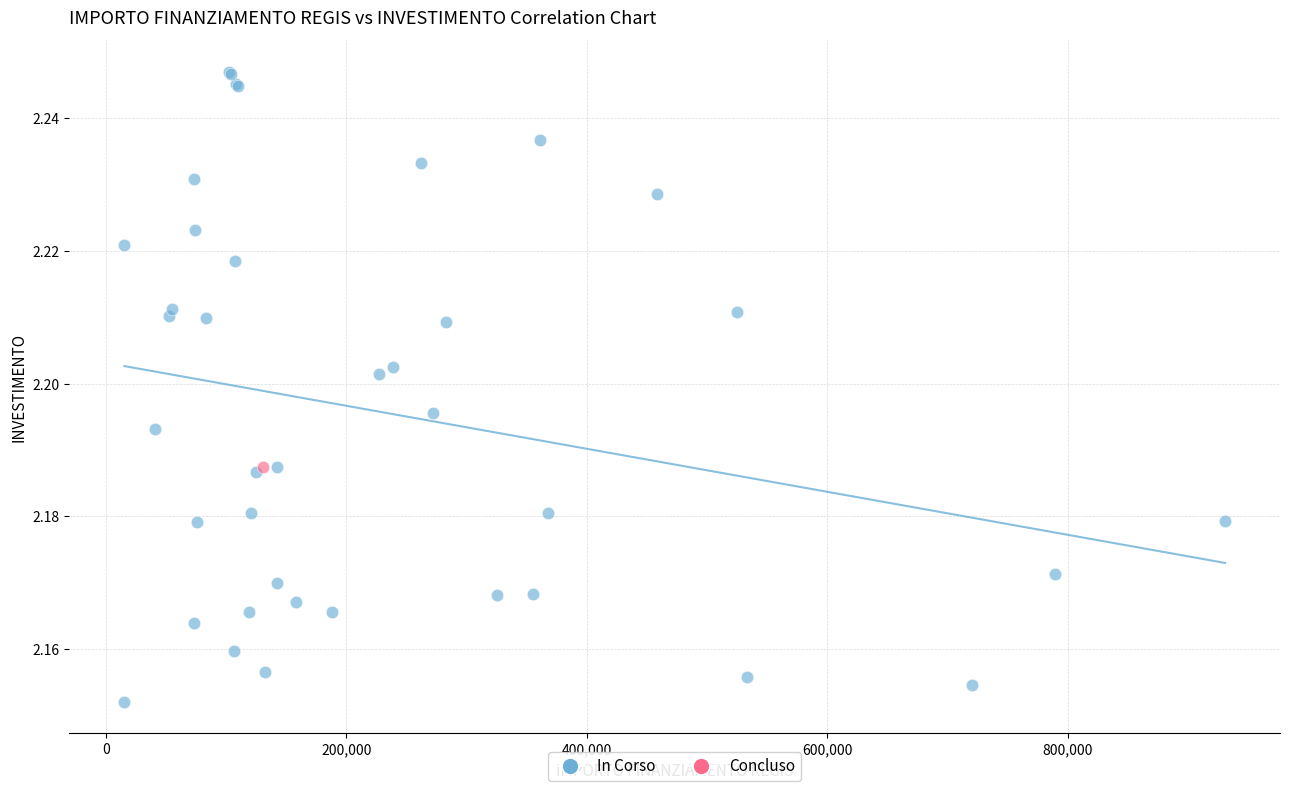

What are all the series names shown in the legend?

In Corso, Concluso